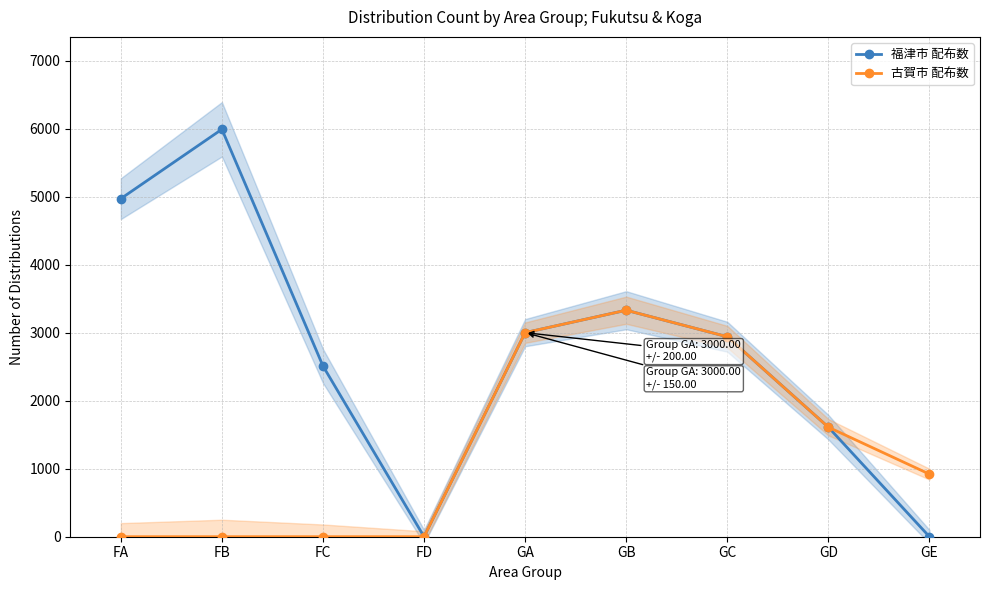

True or false: 古賀市 配布数 and 福津市 配布数 intersect in this chart.

False